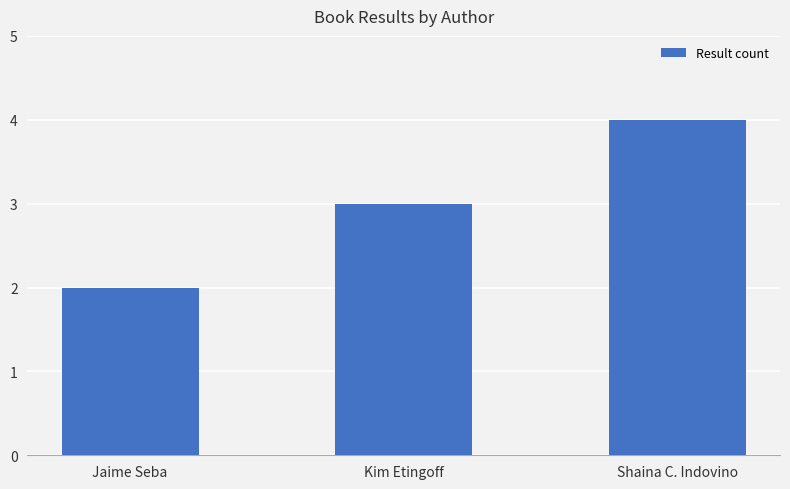

Reading right to left, list all the values displayed in this chart.

4	3	2